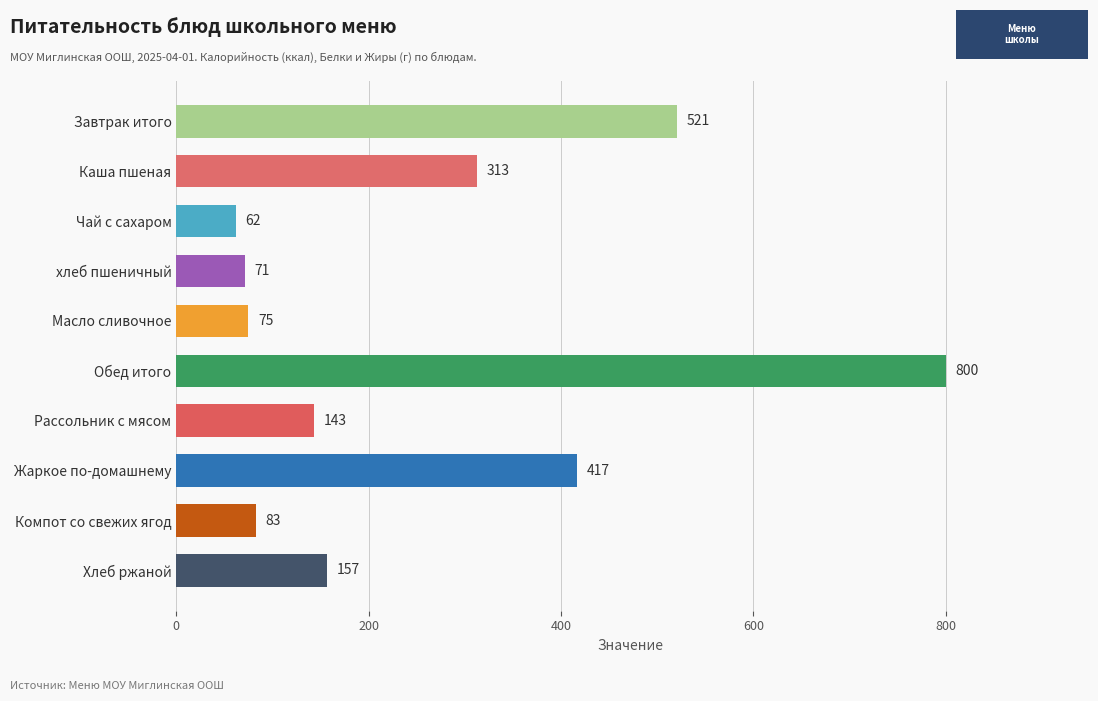

What is the sum of all values?

2642